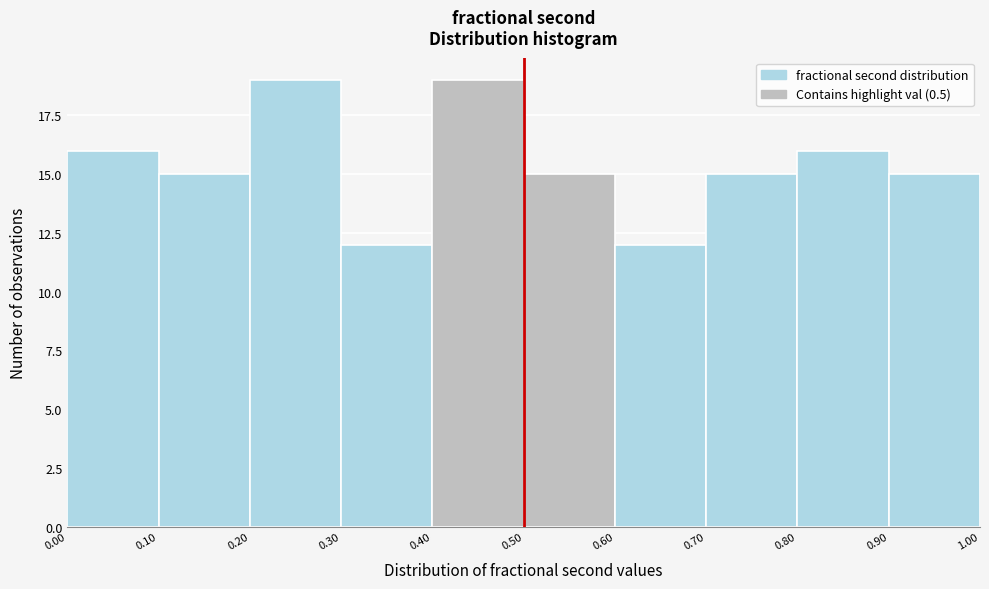

Reading left to right, list every bar in this chart as the range it spans on the x-axis followed by its height. The values are not printed on the chart, so give them approximately, as read against the axis.

0.00 to 0.10: 16
0.10 to 0.20: 15
0.20 to 0.30: 19
0.30 to 0.40: 12
0.40 to 0.50: 19
0.50 to 0.60: 15
0.60 to 0.70: 12
0.70 to 0.80: 15
0.80 to 0.90: 16
0.90 to 1.00: 15